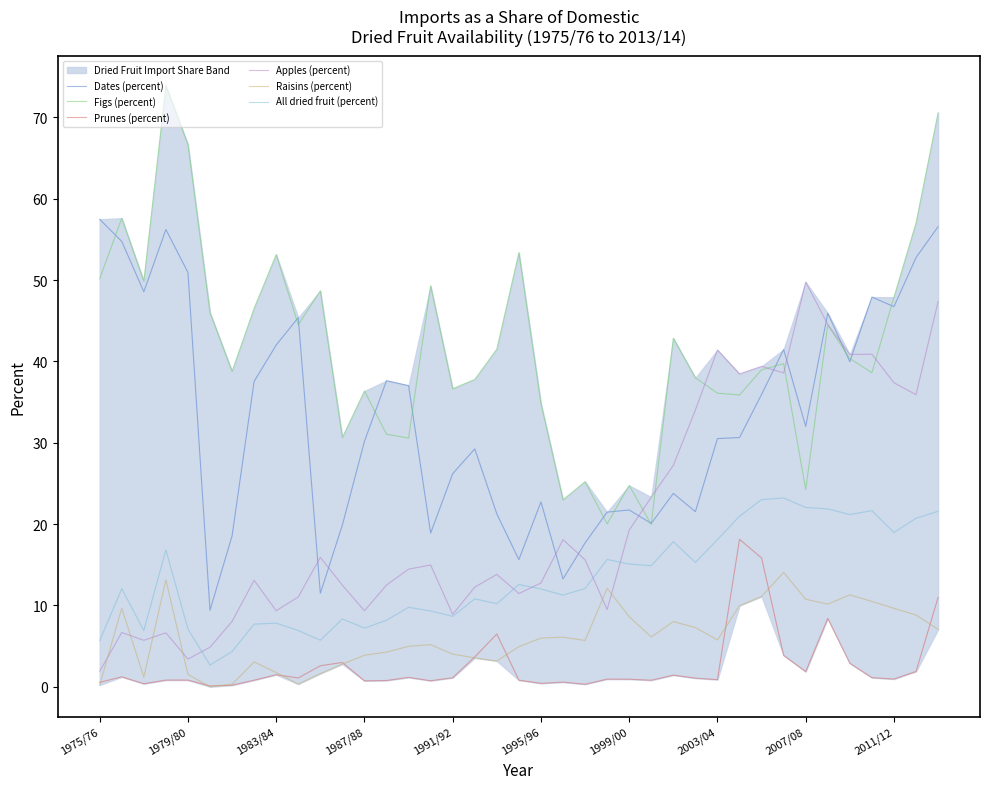

Does the chart display data point markers on the line(s)?

No